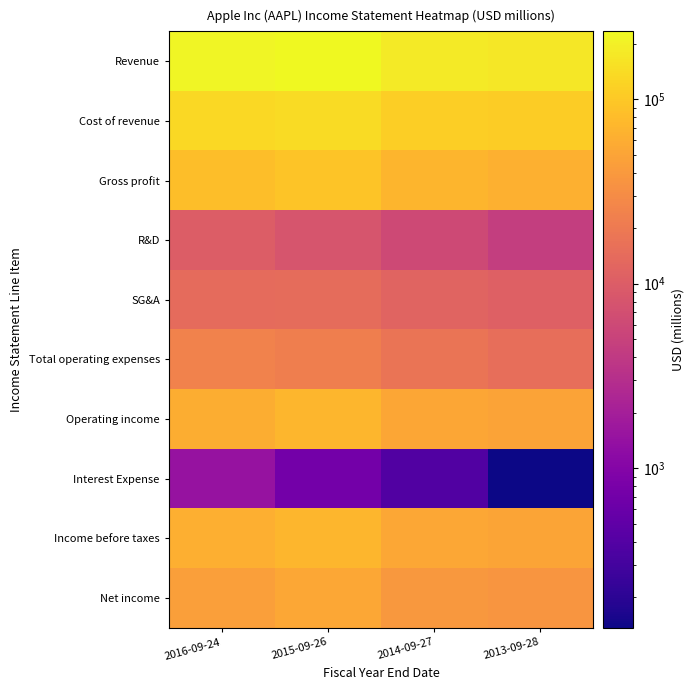

What is the difference between the highest and lowest values at 2014-09-27?

182411